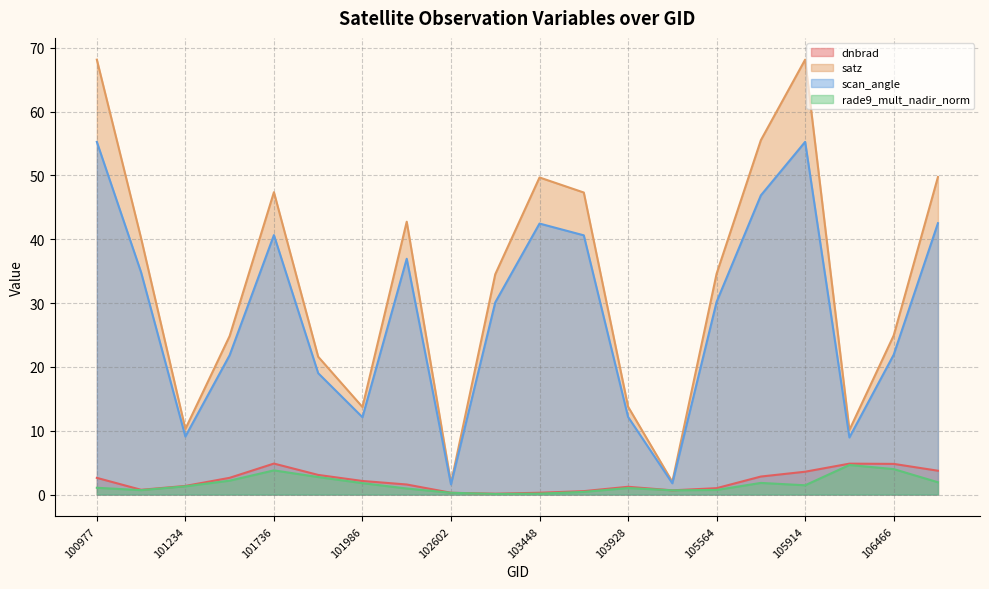

What is the difference between the highest and lowest values at 105736?

53.7